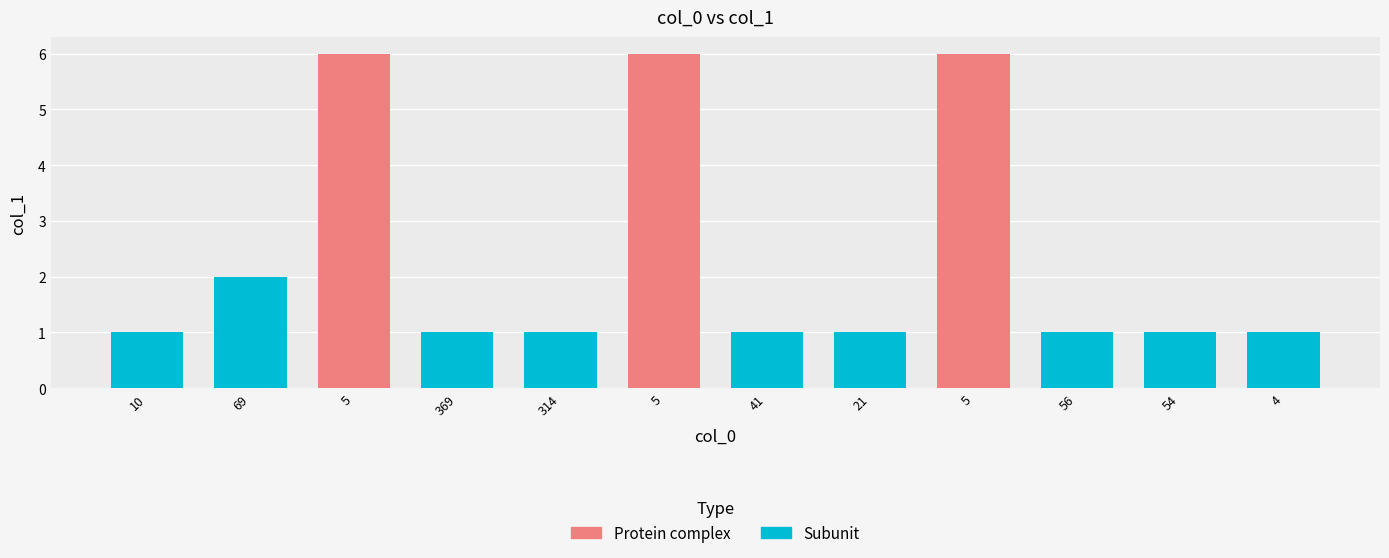

How many data points does each series have?

12